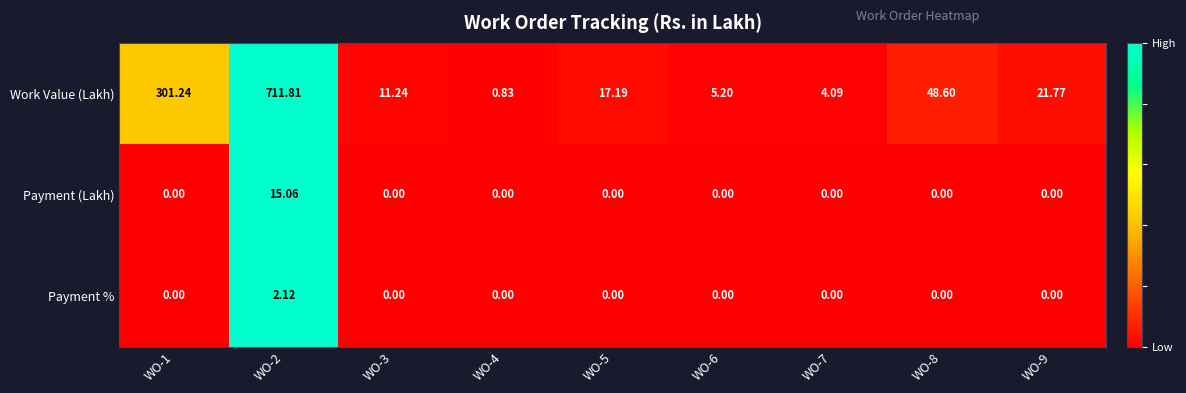

Which series has the widest spread of values?

Work Value (Lakh)